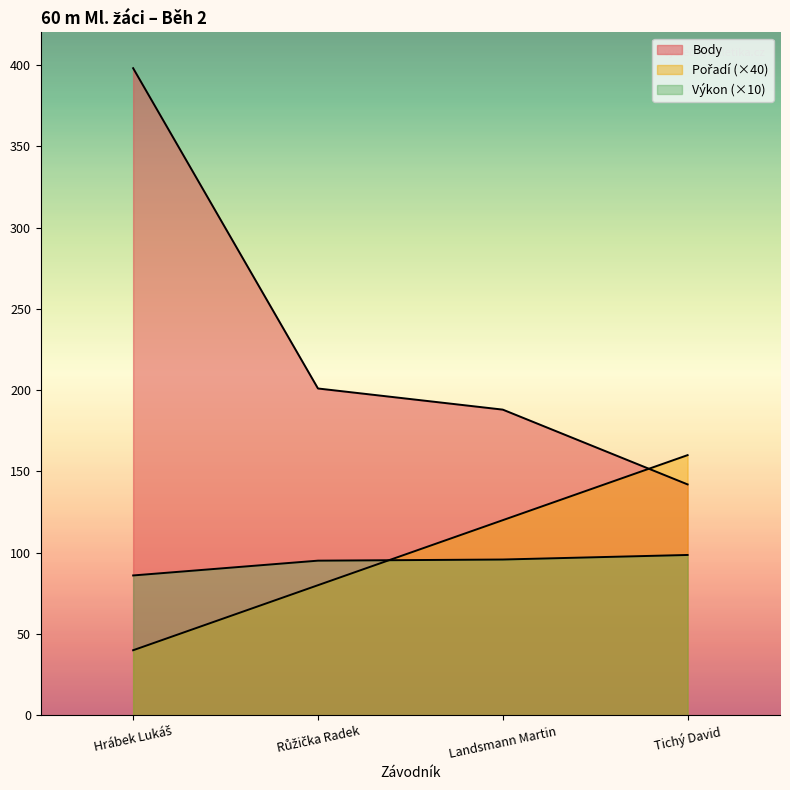

What position from the left is Hrábek Lukáš?

1